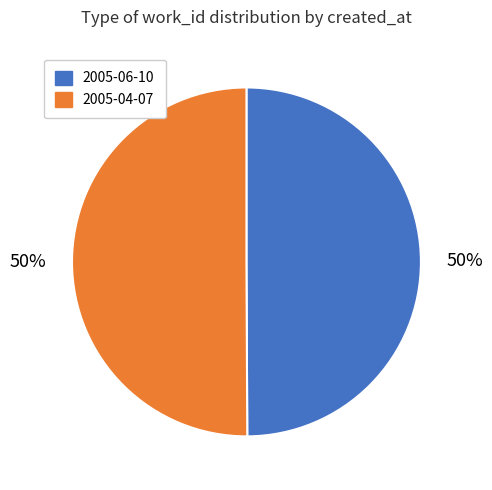

How many segments does this pie chart have?

2